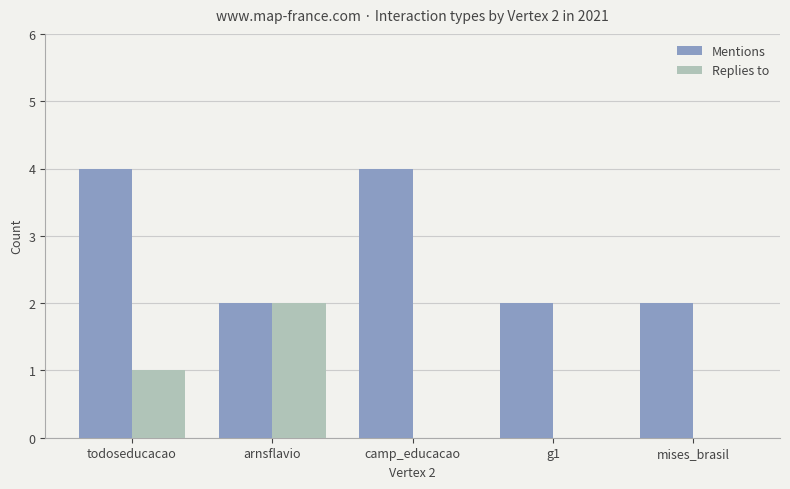

Reading left to right, transcribe all the data shown in this chart.

Mentions: todoseducacao=4	arnsflavio=2	camp_educacao=4	g1=2	mises_brasil=2
Replies to: todoseducacao=1	arnsflavio=2	camp_educacao=0	g1=0	mises_brasil=0